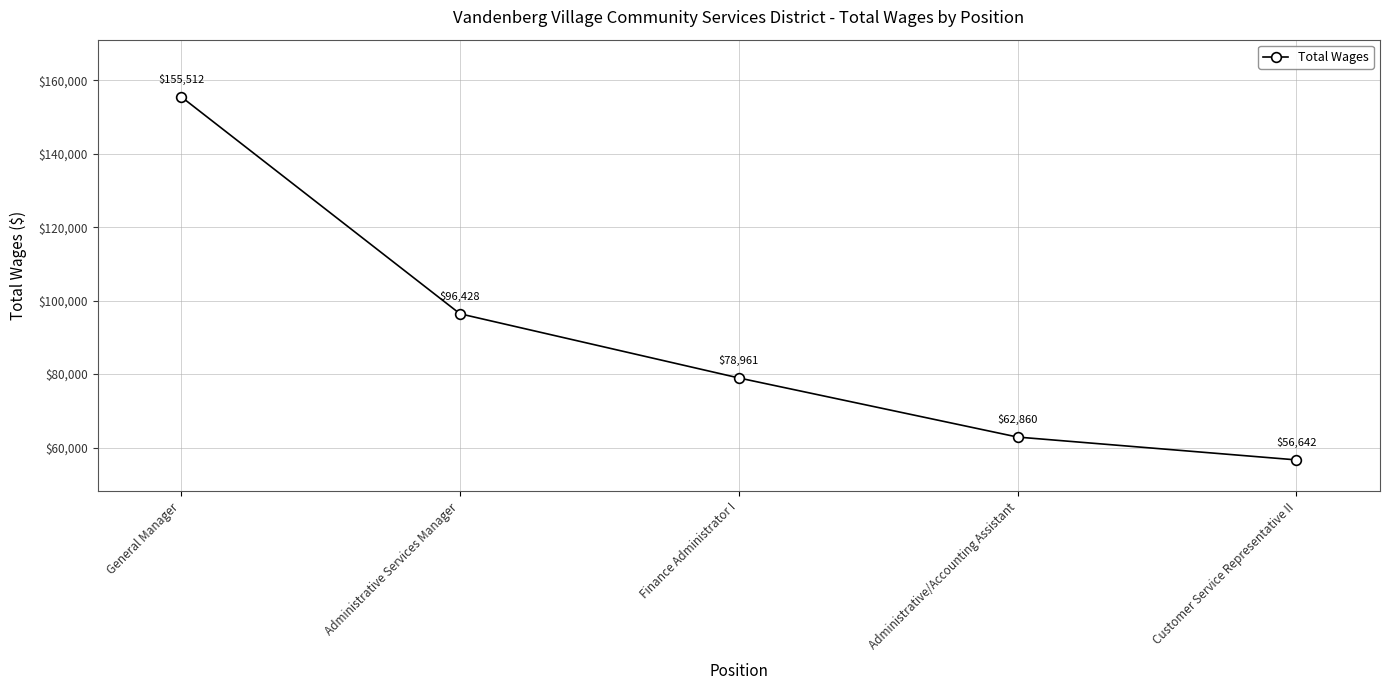

Which has a higher value, General Manager or Finance Administrator I?

General Manager